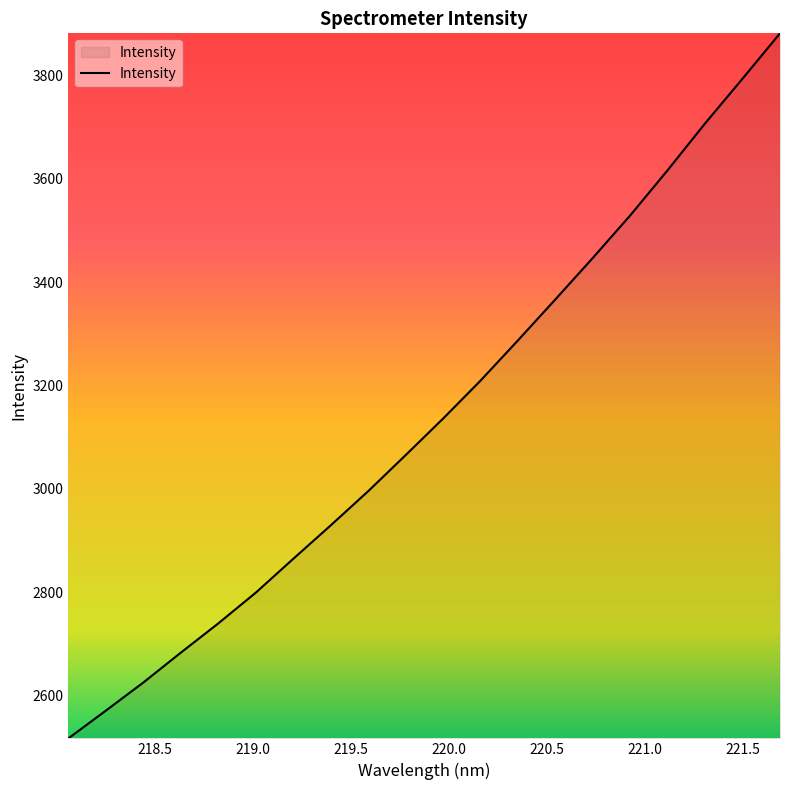

What is the difference between the maximum and minimum values?

1364.5